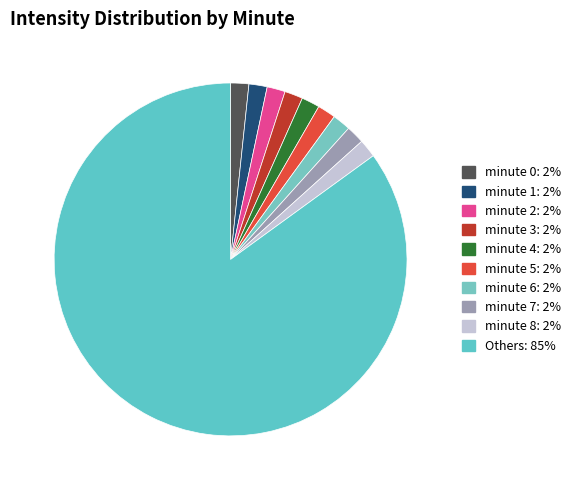

Count the number of slices in the pie.

10